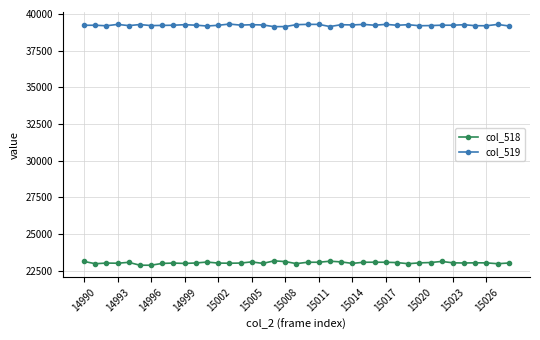

At how many categories does at least one series exceed 38729?

39